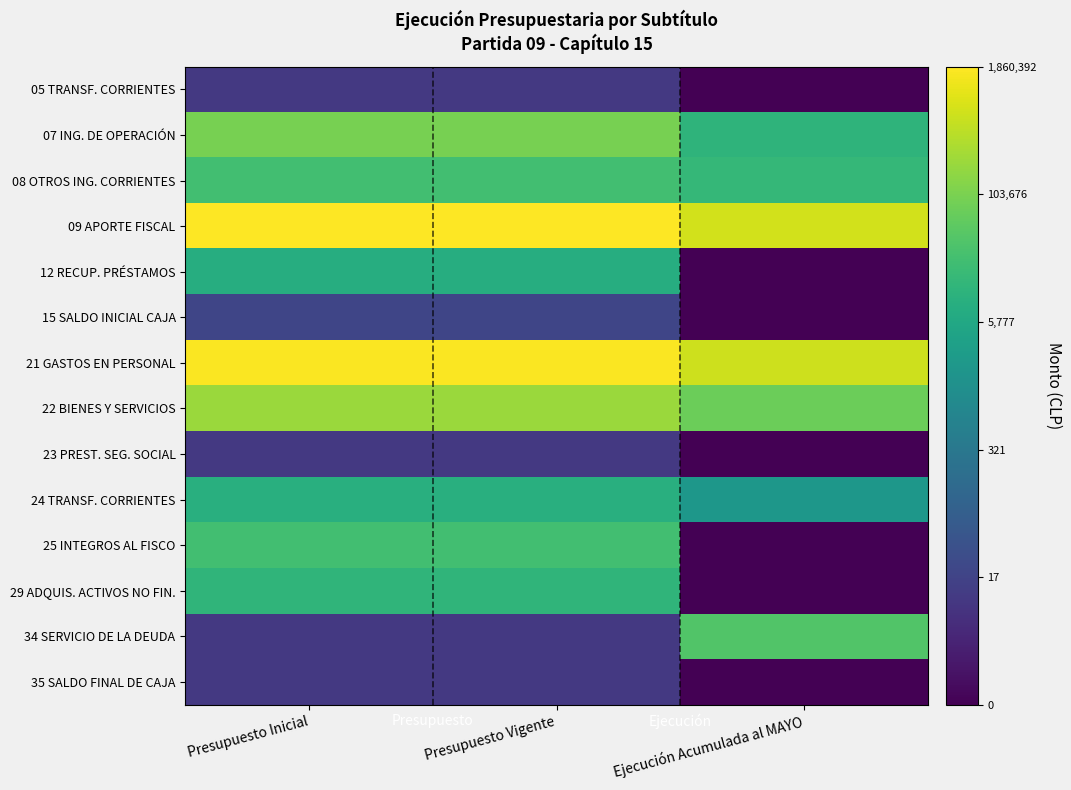

At how many categories does at least one series exceed 4?

3